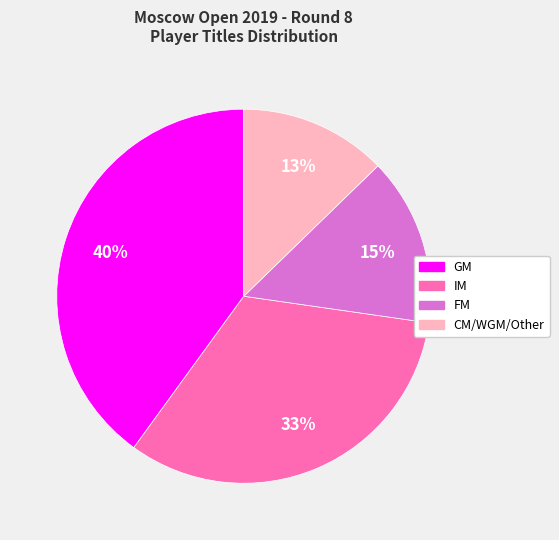

Which slice is the largest?

GM